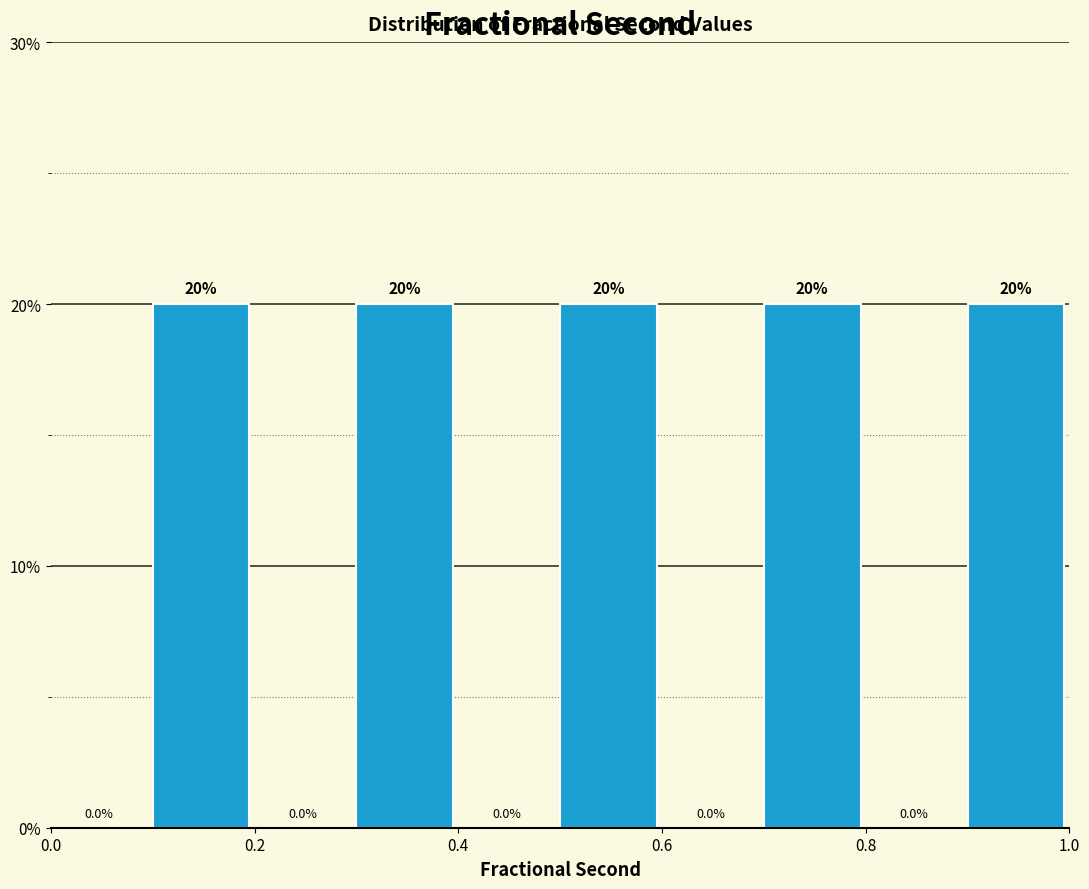

Reading left to right, list every bar in this chart as the range it spans on the x-axis followed by its height.

0.0 to 0.1: 0.0
0.1 to 0.2: 20.0
0.2 to 0.3: 0.0
0.3 to 0.4: 20.0
0.4 to 0.5: 0.0
0.5 to 0.6: 20.0
0.6 to 0.7: 0.0
0.7 to 0.8: 20.0
0.8 to 0.9: 0.0
0.9 to 1.0: 20.0